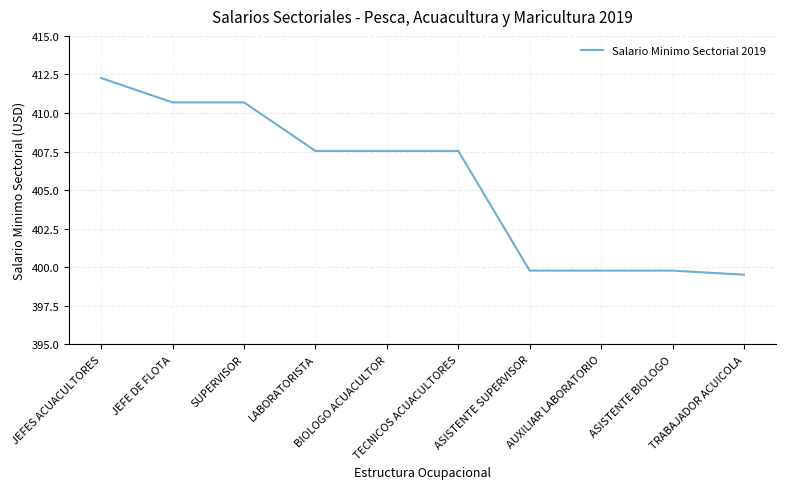

What is the sum of the values at ASISTENTE SUPERVISOR and TRABAJADOR ACUICOLA?

799.3